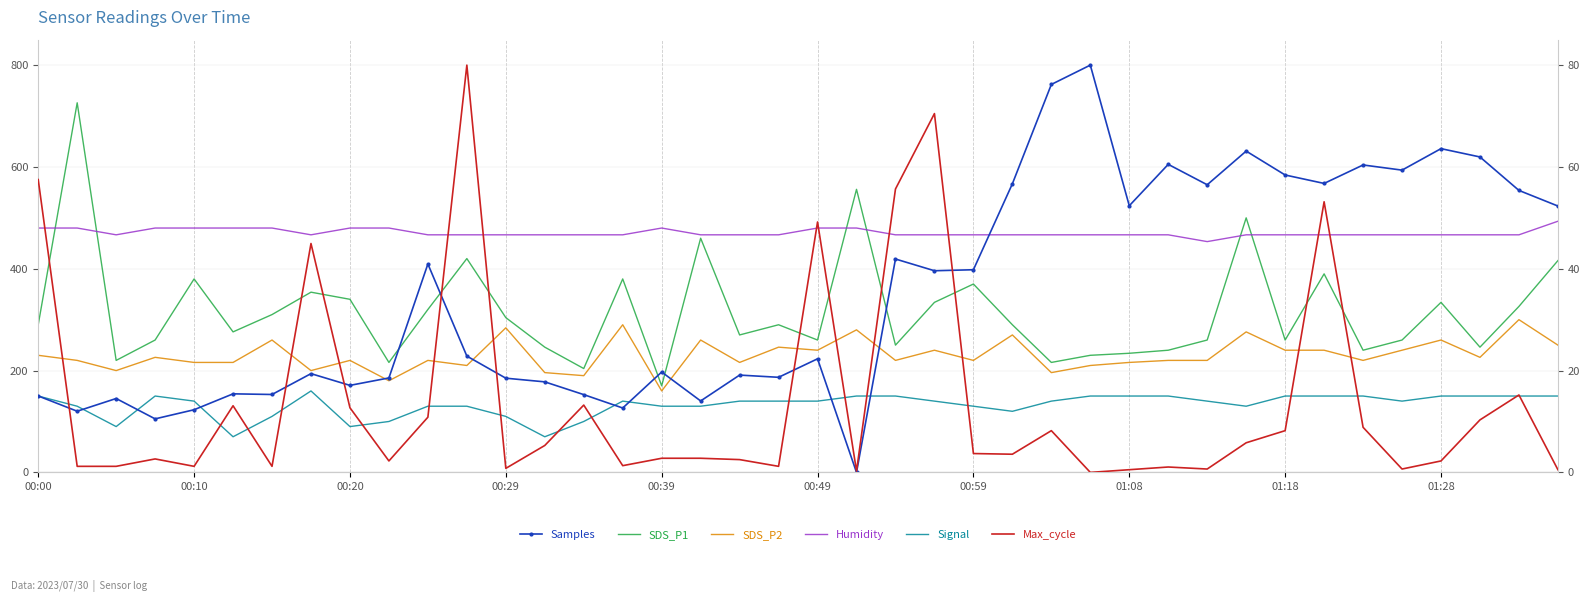

True or false: SDS_P1 and Signal cross at least once.

False